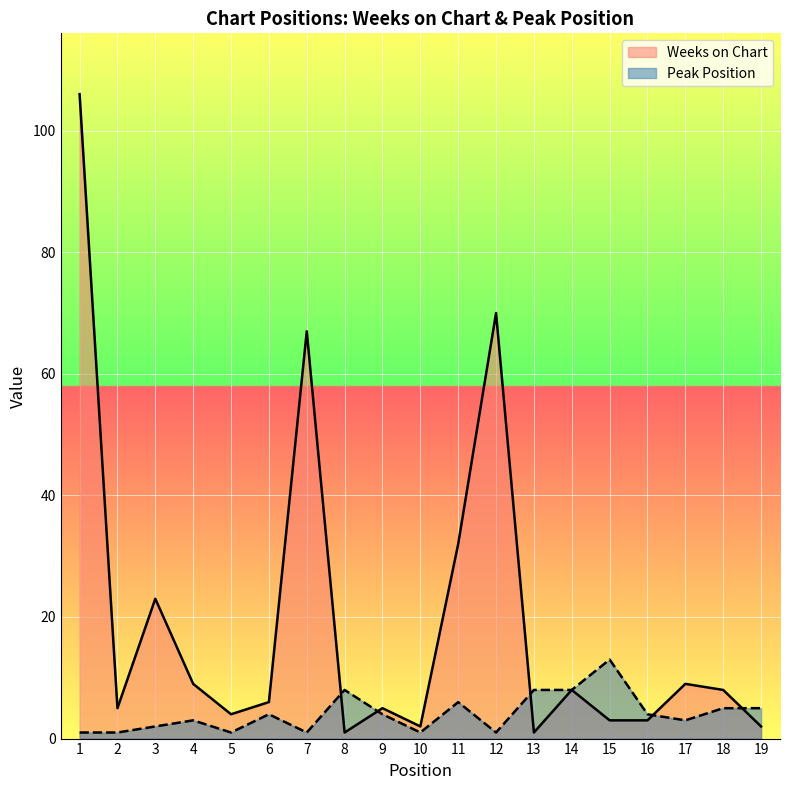

Is it true that Peak Position equals 6 at 11?

True